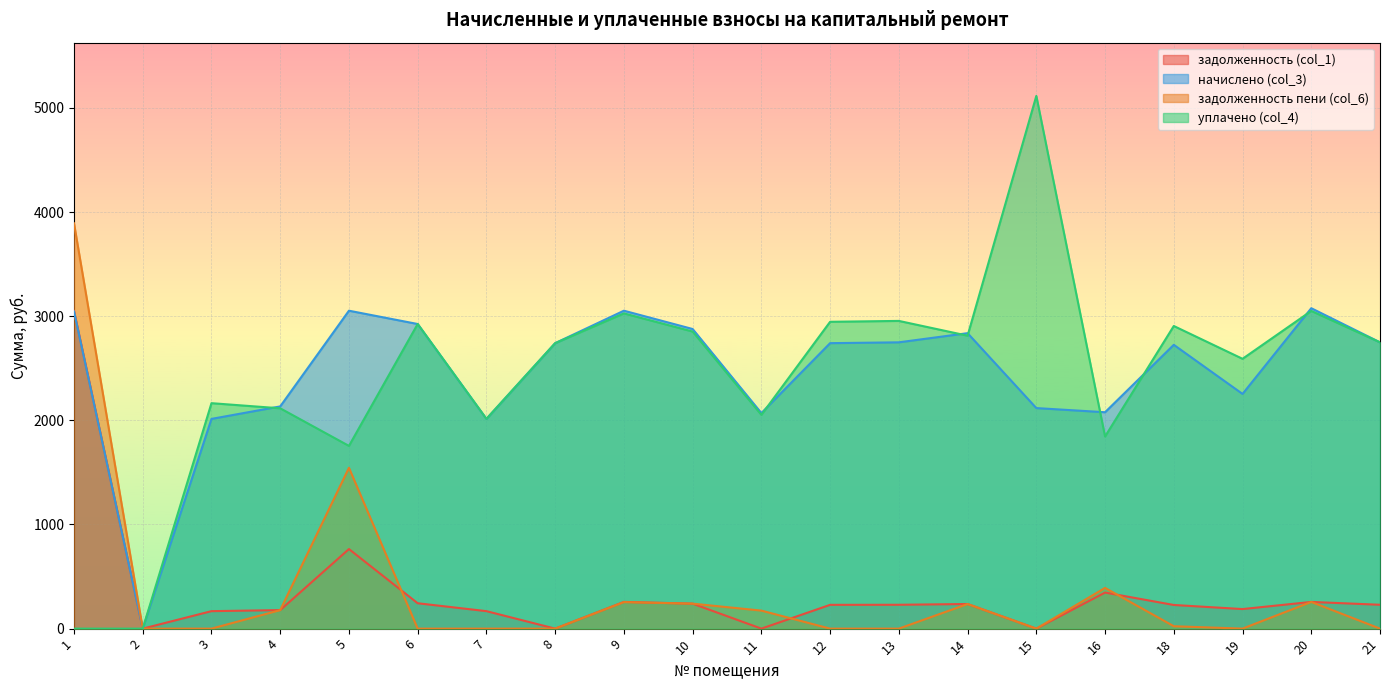

Which category has the highest value in the уплачено (col_4) series?

15